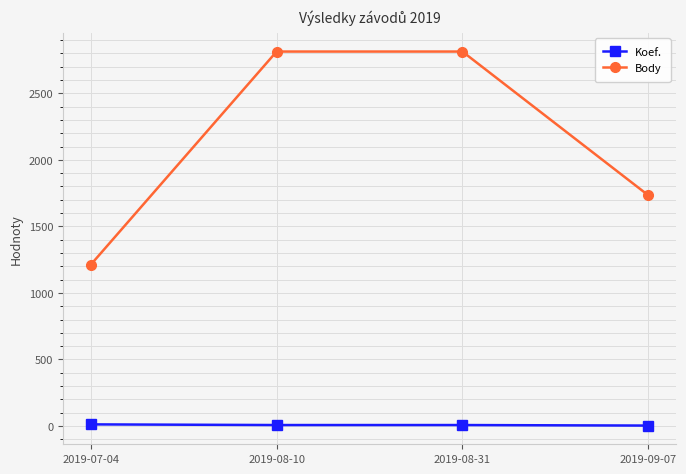

How many lines are shown in the chart?

2